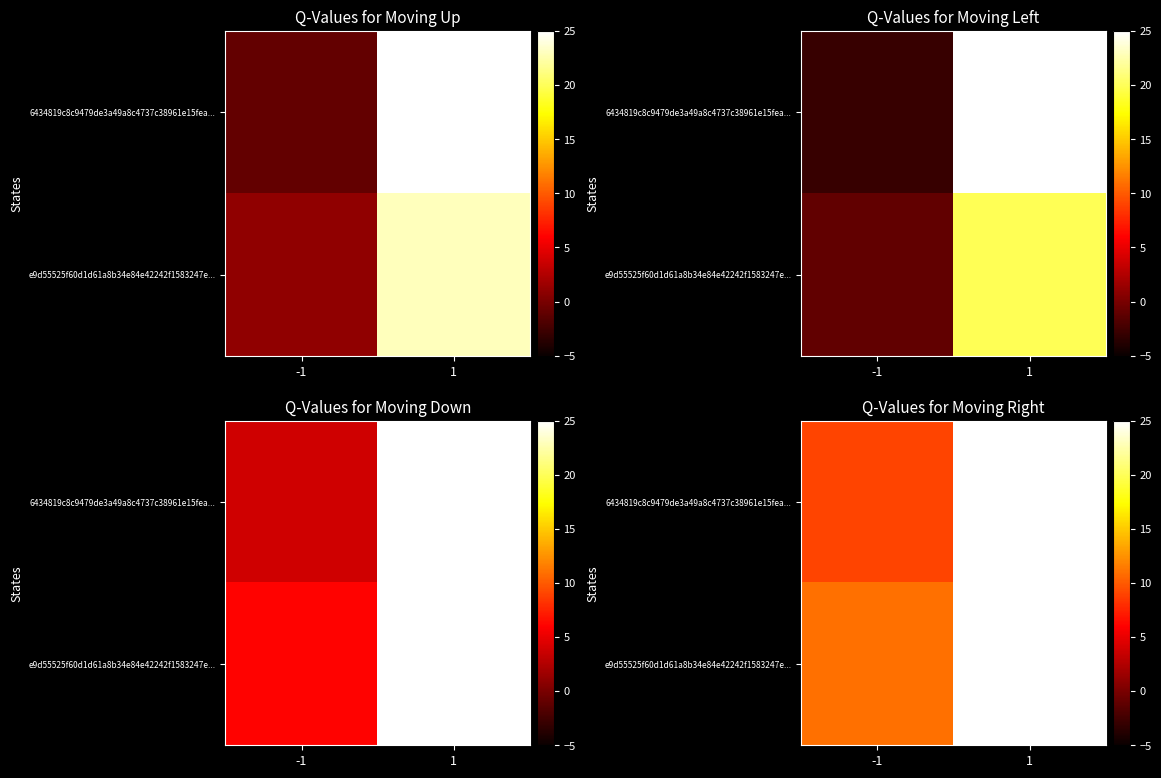

What is the difference between the maximum and minimum values in the e9d55525f60d1d61a8b34e84e42242f1583247e... series?

23.1